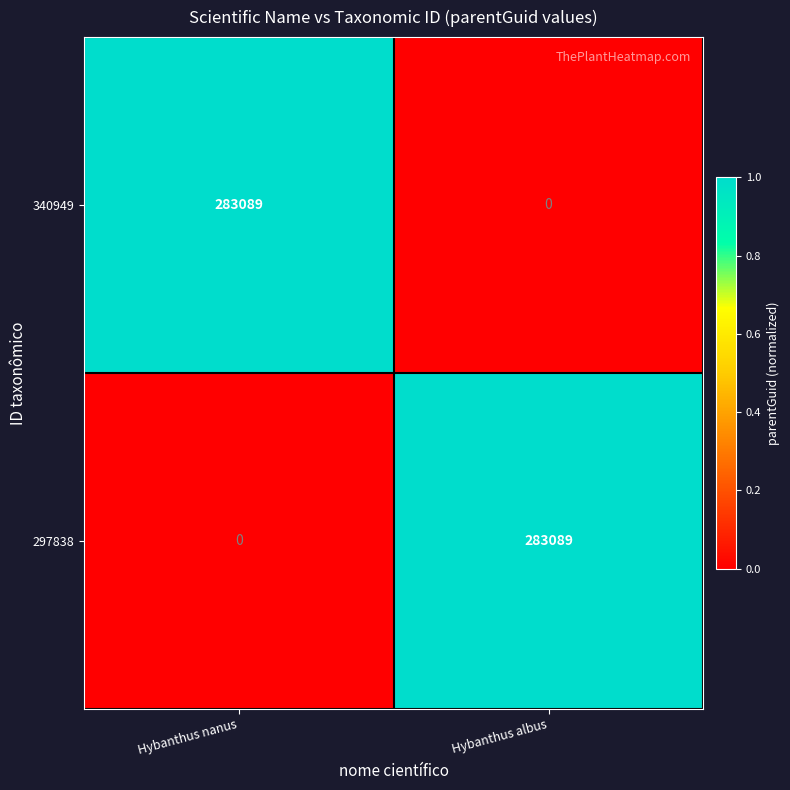

The value of 340949 at Hybanthus albus is 95726. True or false?

False